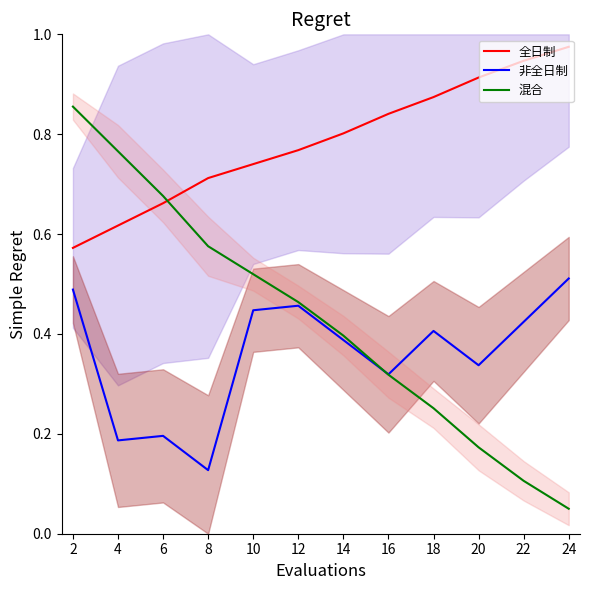

Is it true that 混合 equals 0.3 at 4?

False